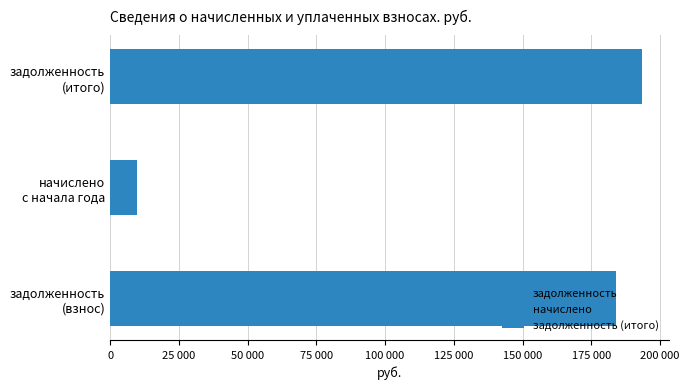

At 15, list the series in order from smallest to largest.

начислено, задолженность, задолженность (итого)